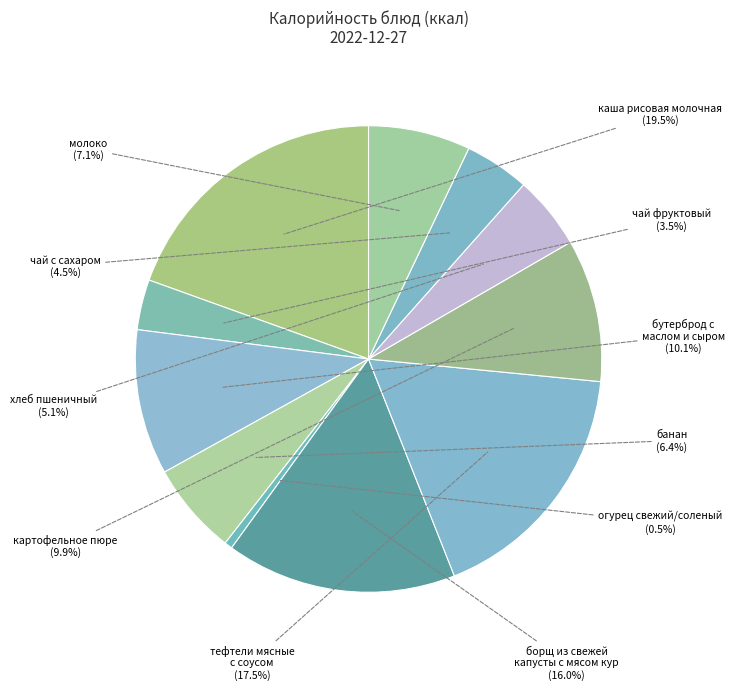

Which slice is the smallest?

огурец свежий/соленый